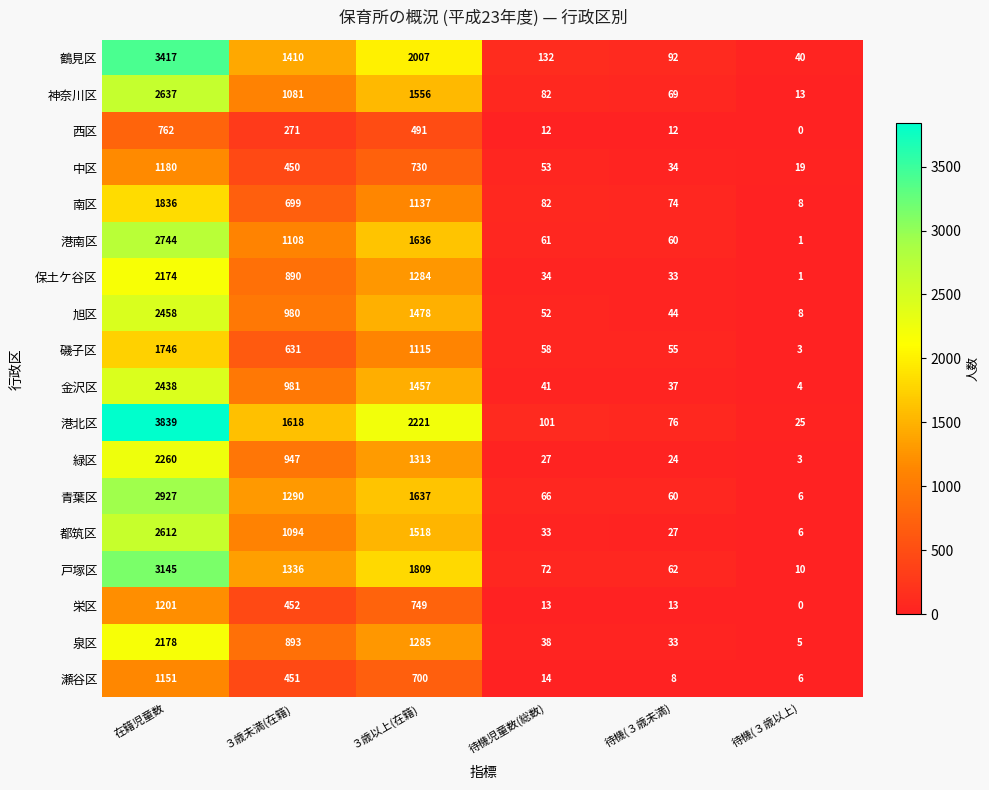

What is the difference between the second highest and minimum values in the 緑区 series?

1310